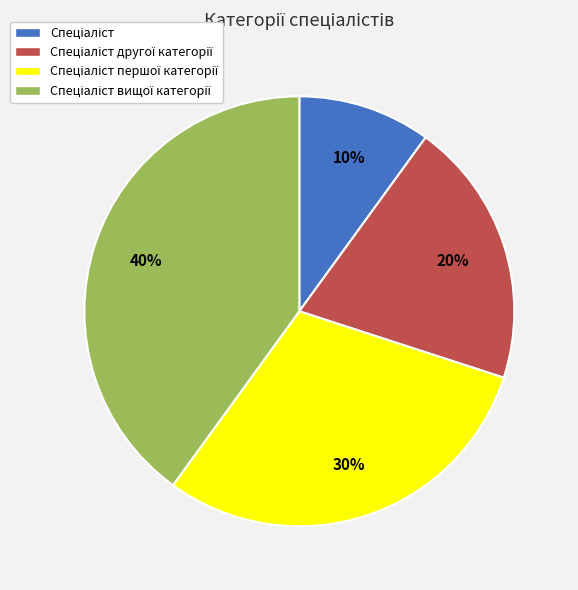

How many slices are in this pie chart?

4